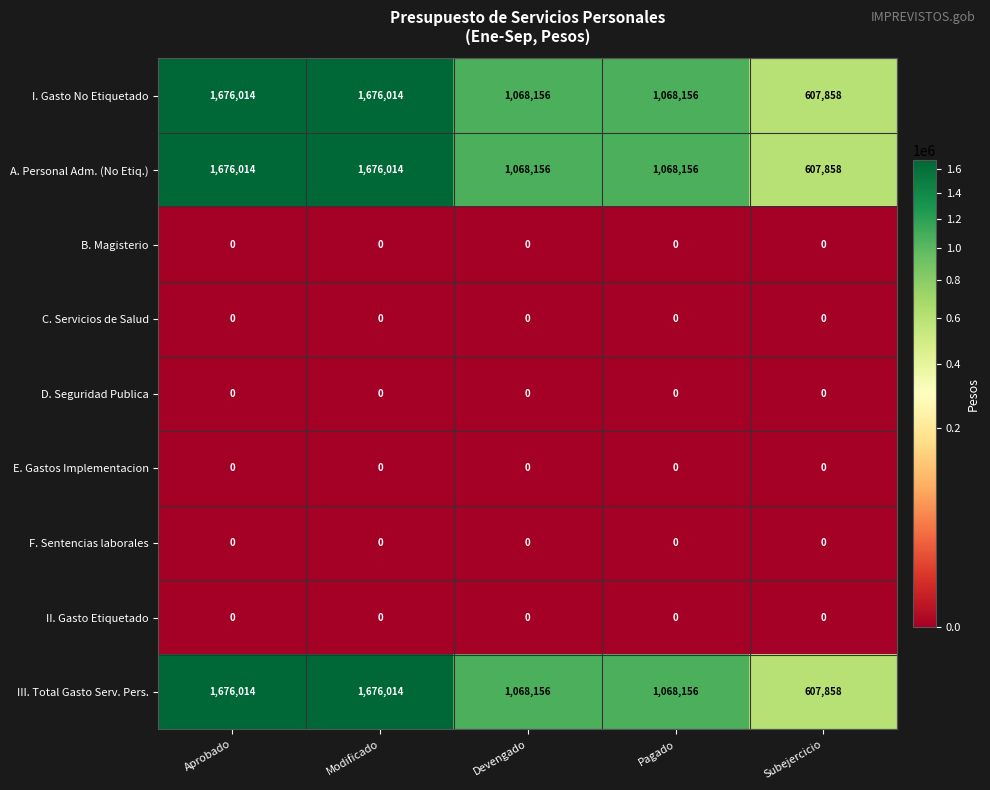

The E. Gastos Implementacion series shows 0 at Modificado. True or false?

True